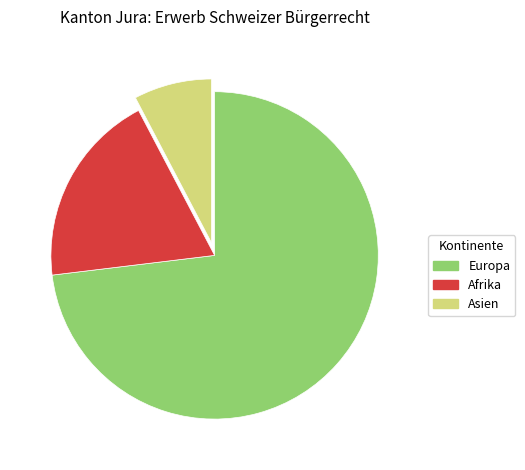

Is there a majority slice in this chart?

Yes